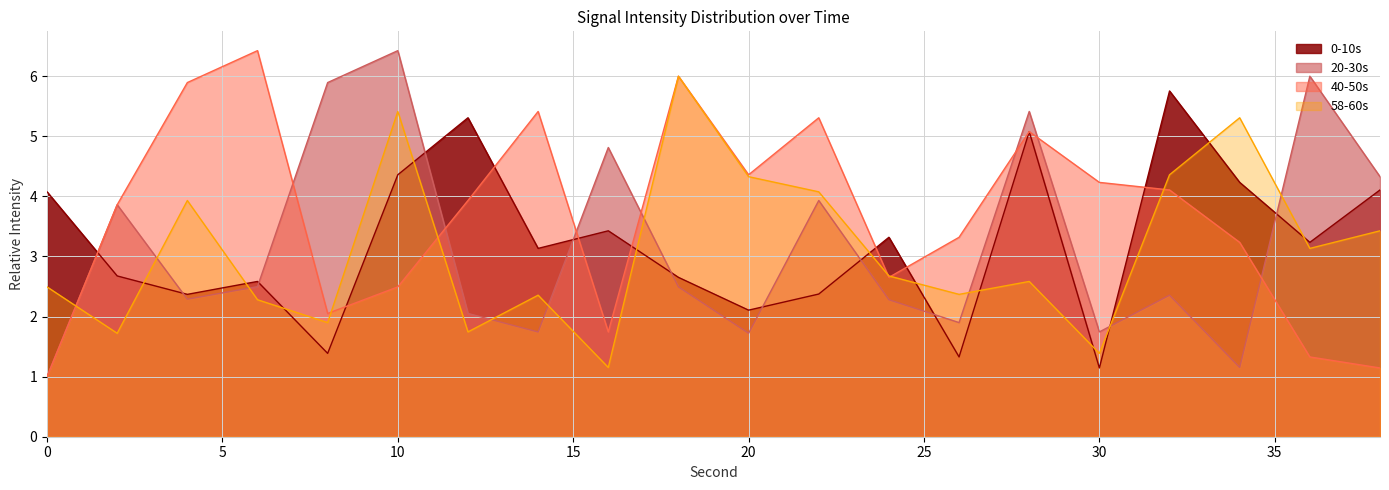

Which series changed the most between 12 and 30?

0-10s